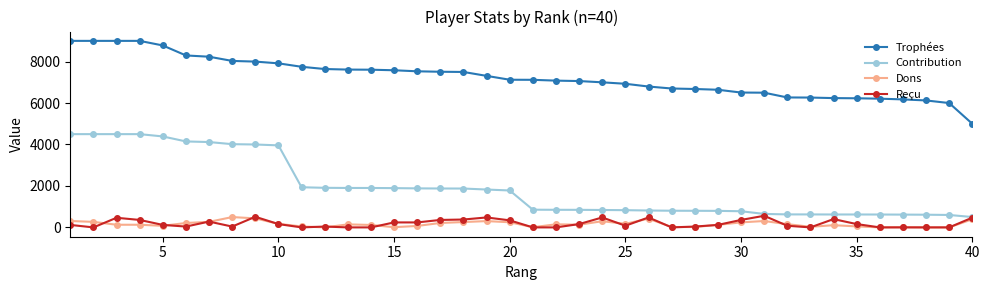

At how many categories does at least one series exceed 5610?

39